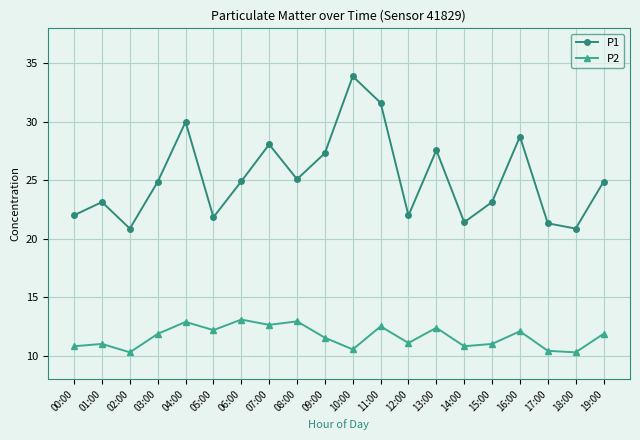

The P1 series shows 31.6 at 11:00. True or false?

True